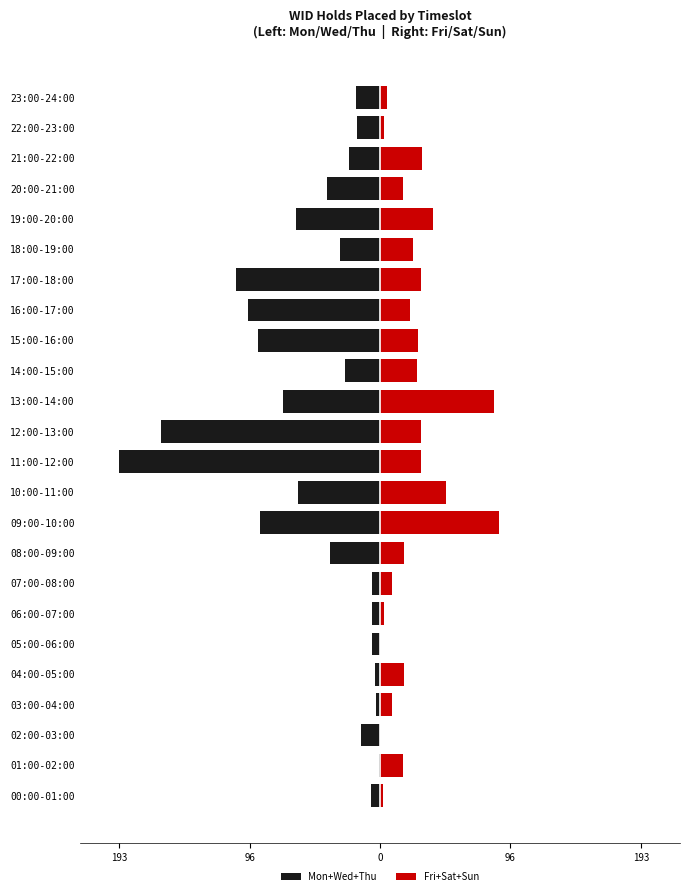

What is the label of the 12th bar from the left?

11:00-12:00